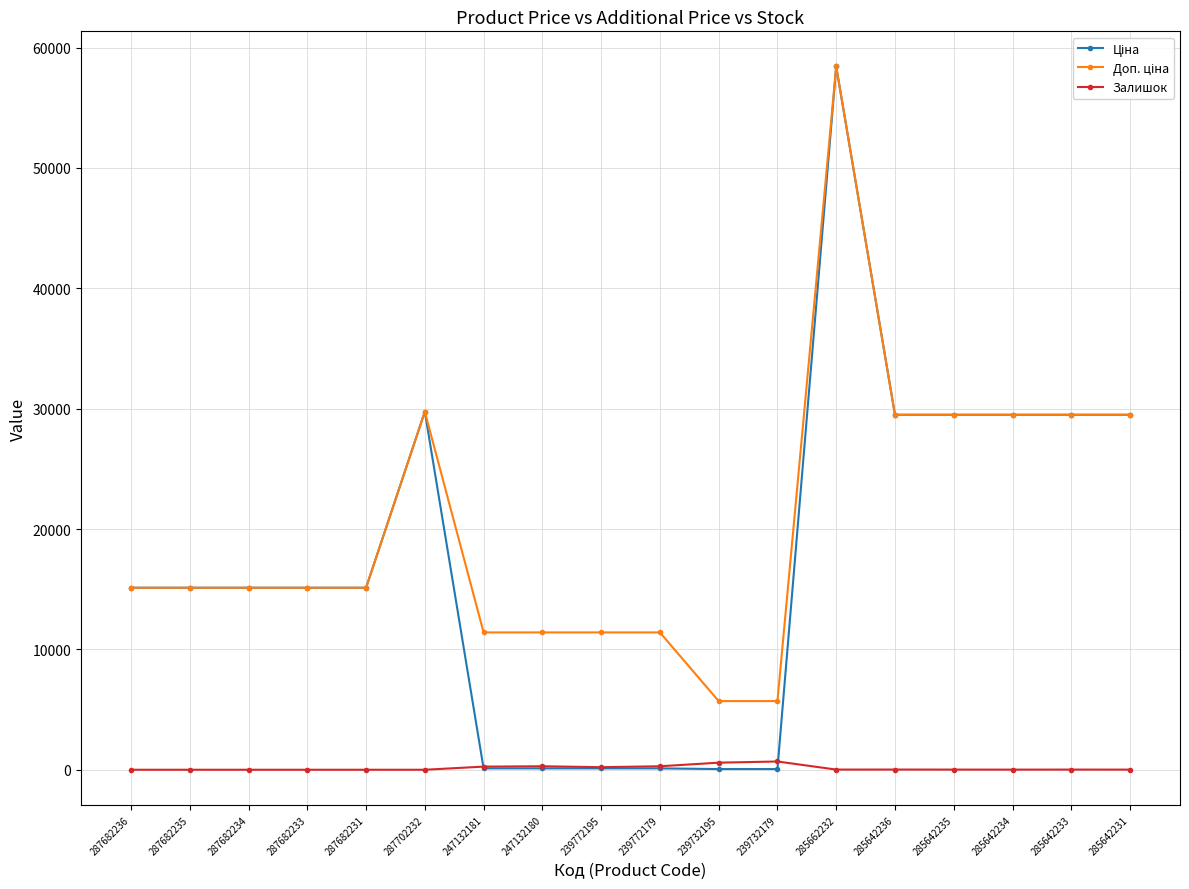

Which label corresponds to the largest value in the chart?

285662232